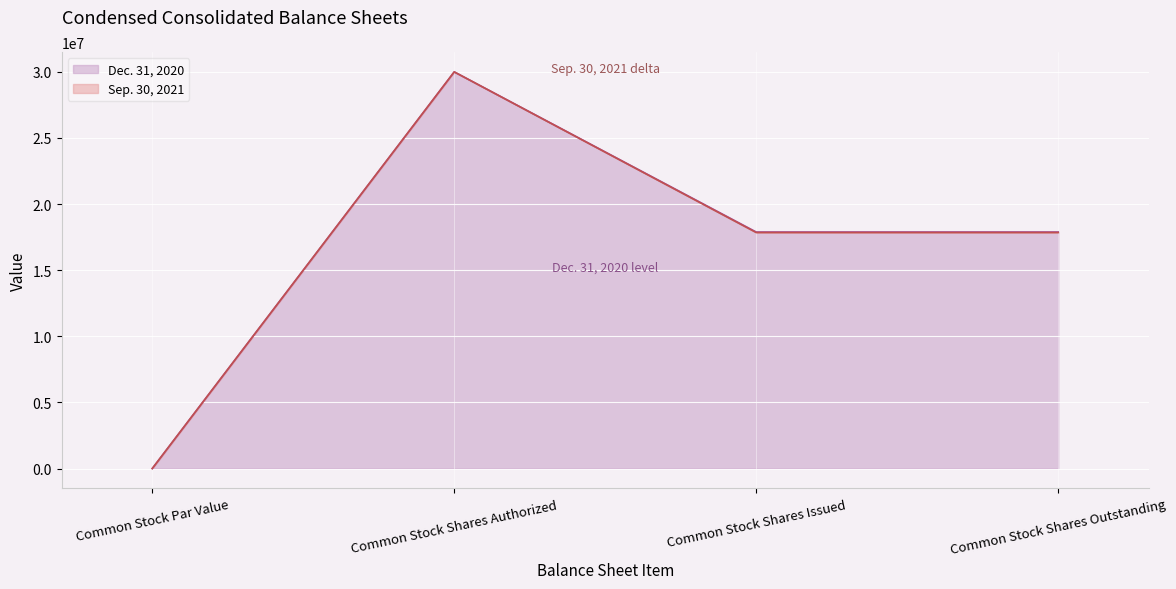

Count the number of data series in this chart.

2